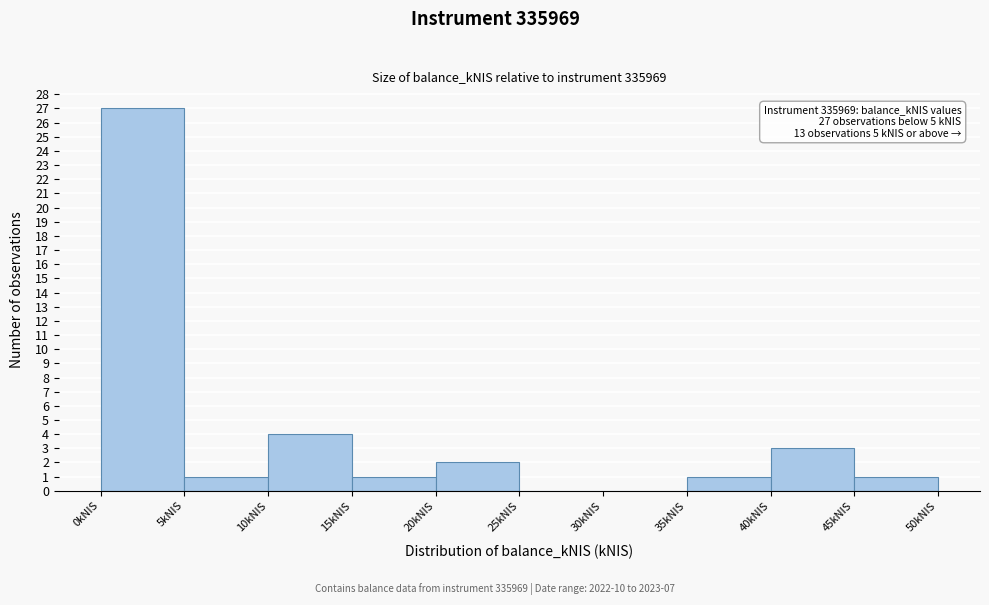

Which range on the x-axis has the tallest bar?

0 to 5